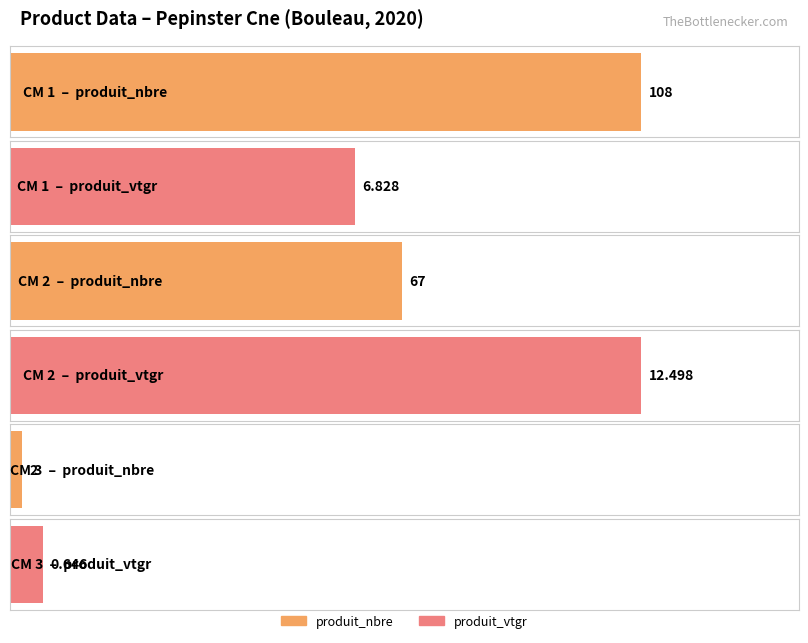

Which series has the largest range (max minus min)?

produit_nbre